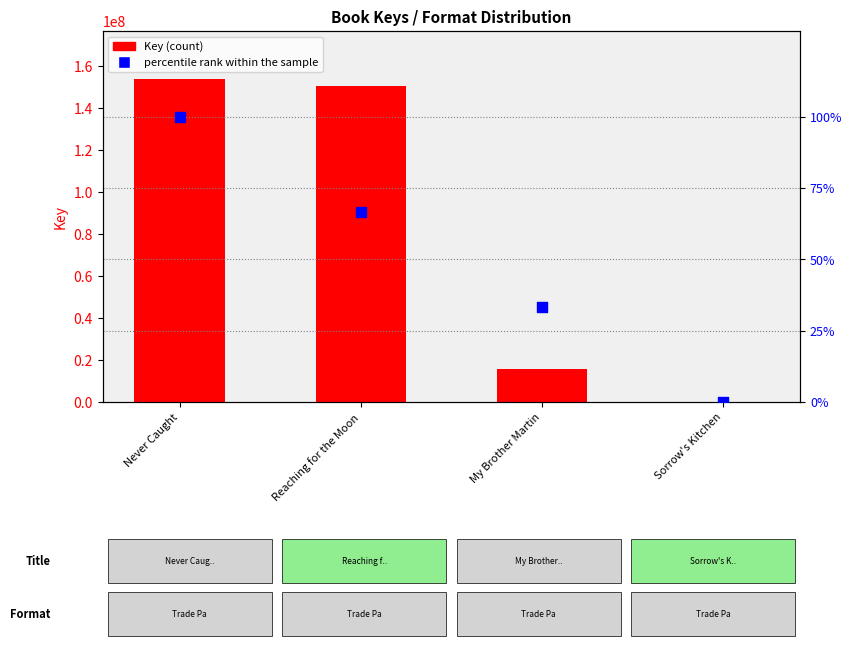

What are all the series names shown in the legend?

Key, percentile rank within the sample